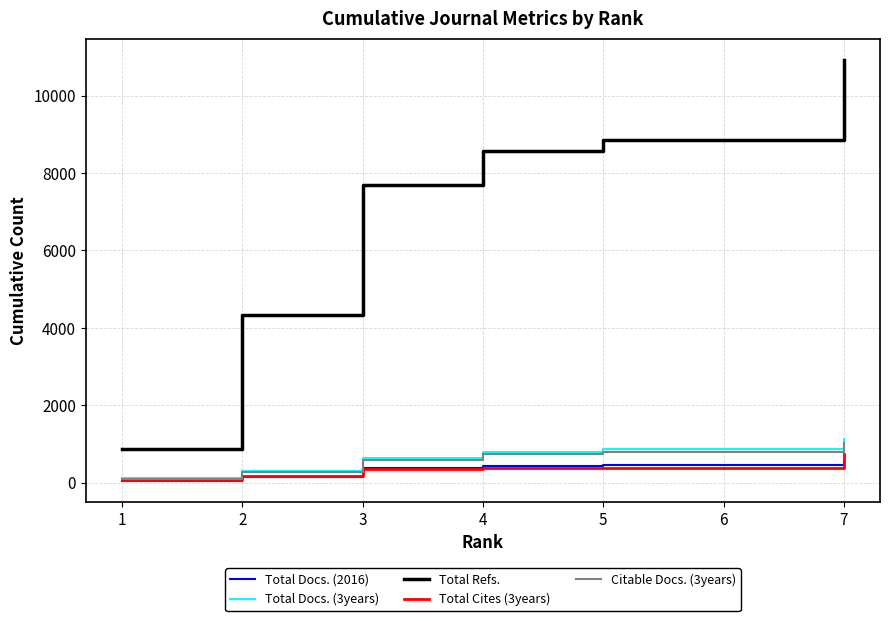

The value of Total Refs. at 5 is 8858. True or false?

True